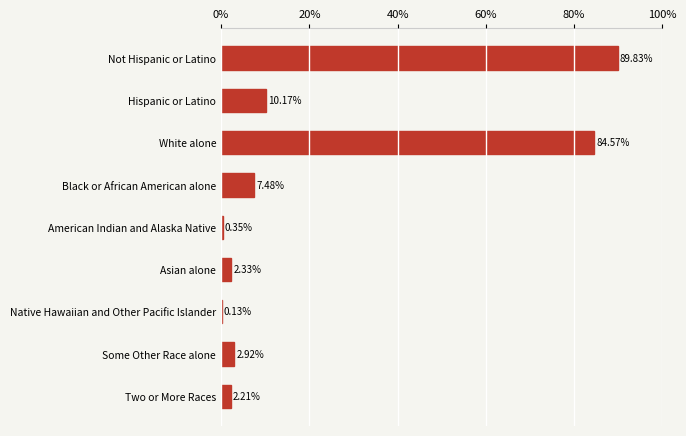

At which label is the value closest to 44?

Hispanic or Latino